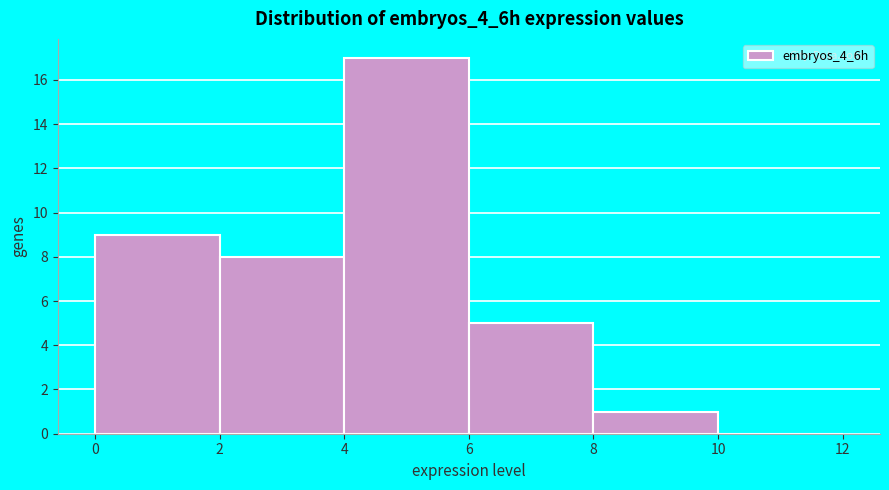

Reading left to right, list every bar in this chart as the range it spans on the x-axis followed by its height. The values are not printed on the chart, so give them approximately, as read against the axis.

0 to 2: 9
2 to 4: 8
4 to 6: 17
6 to 8: 5
8 to 10: 1
10 to 12: 0